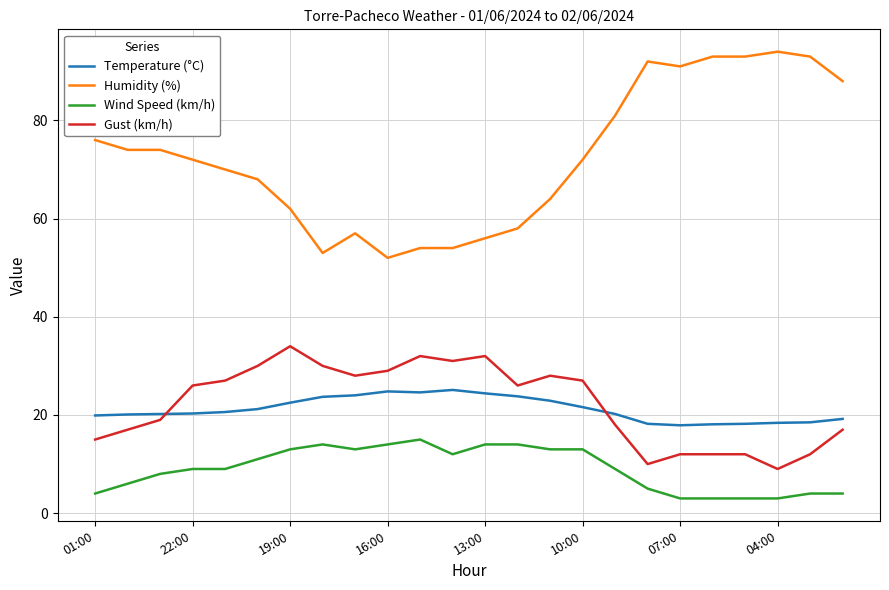

Which series has the largest total across all categories?

Humidity (%)